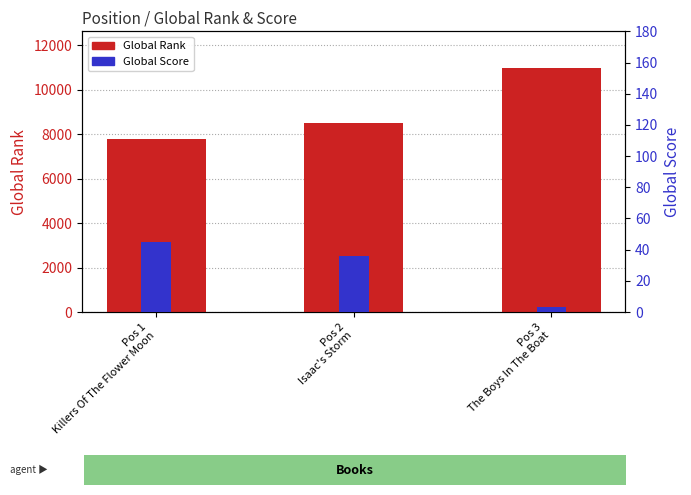

Where does the Global Rank series first go above 8483?

Pos 3
The Boys In The Boat